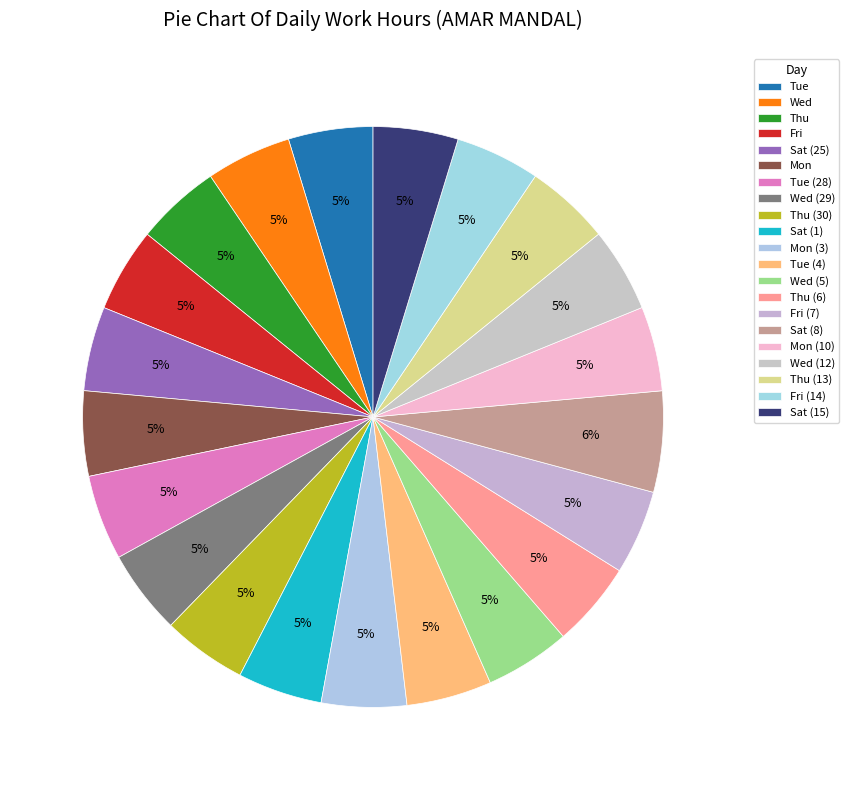

Which category has the biggest portion of the pie?

Sat (8)